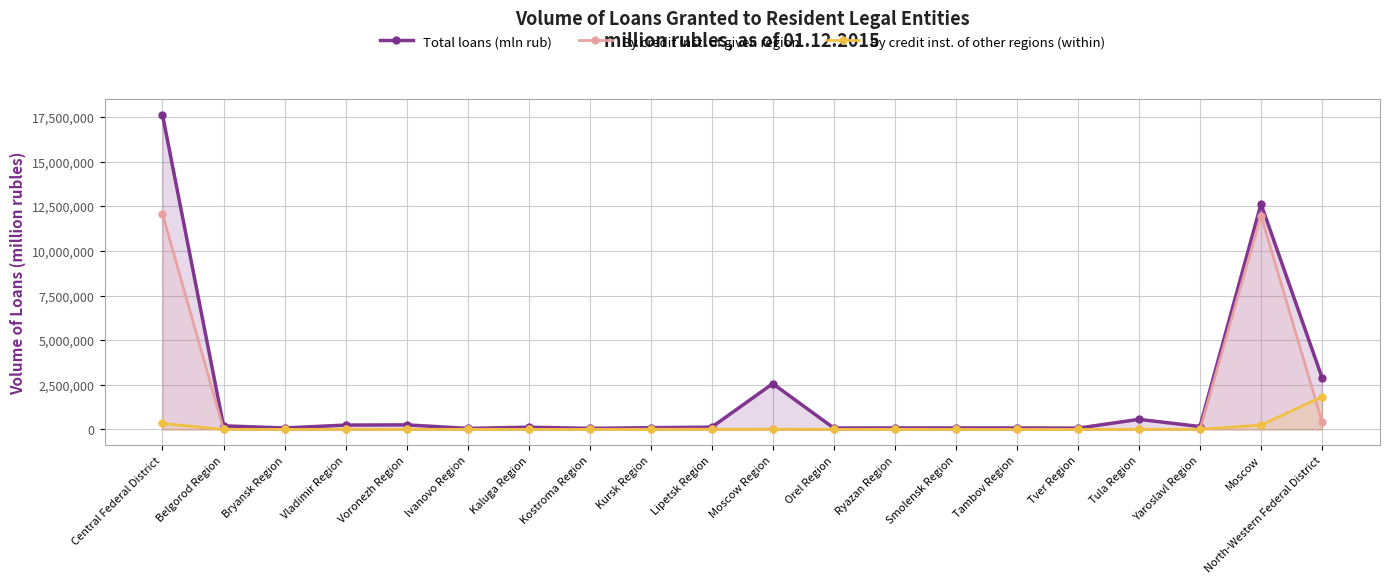

Rank the series at Moscow Region from highest to lowest value.

Total loans (mln rub), By credit inst. of other regions (within), By credit inst. of given region